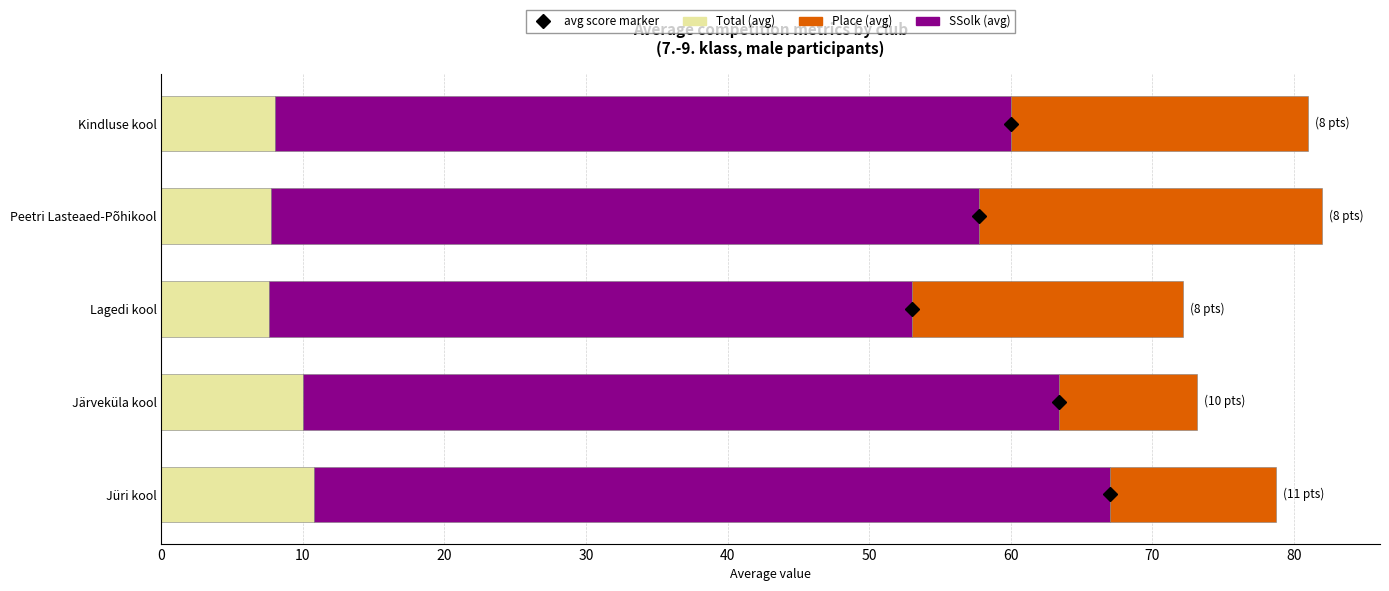

The value of Total (avg) at Peetri Lasteaed-Põhikool is 12.7. True or false?

False